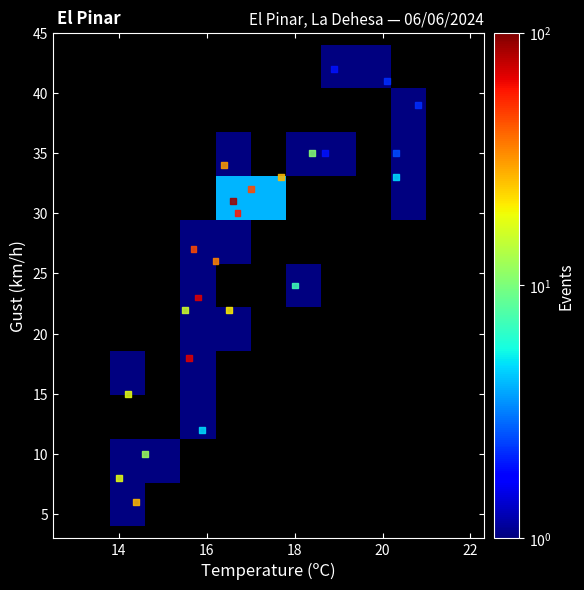

What is the range of Y values (max minus min)?

36